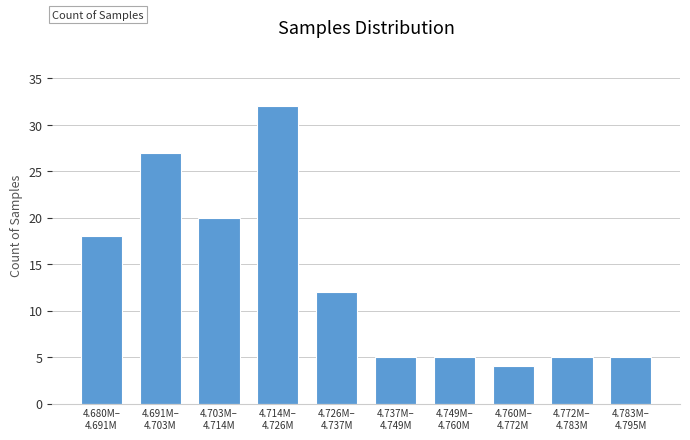

Reading left to right, extract all data points from this chart.

18	27	20	32	12	5	5	4	5	5